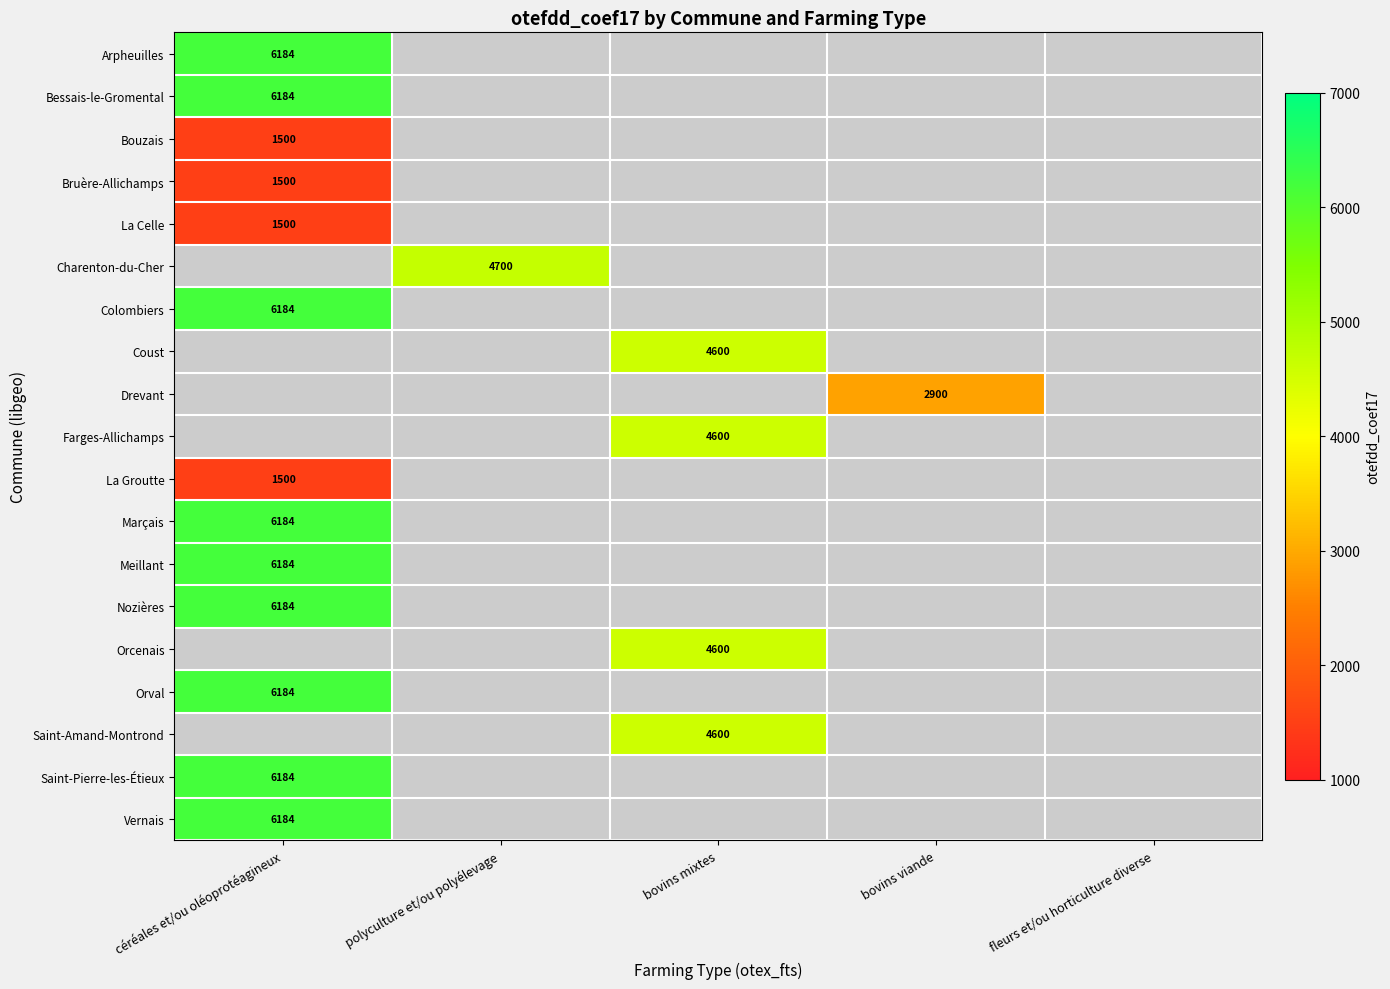

Count the number of categories in the chart.

5